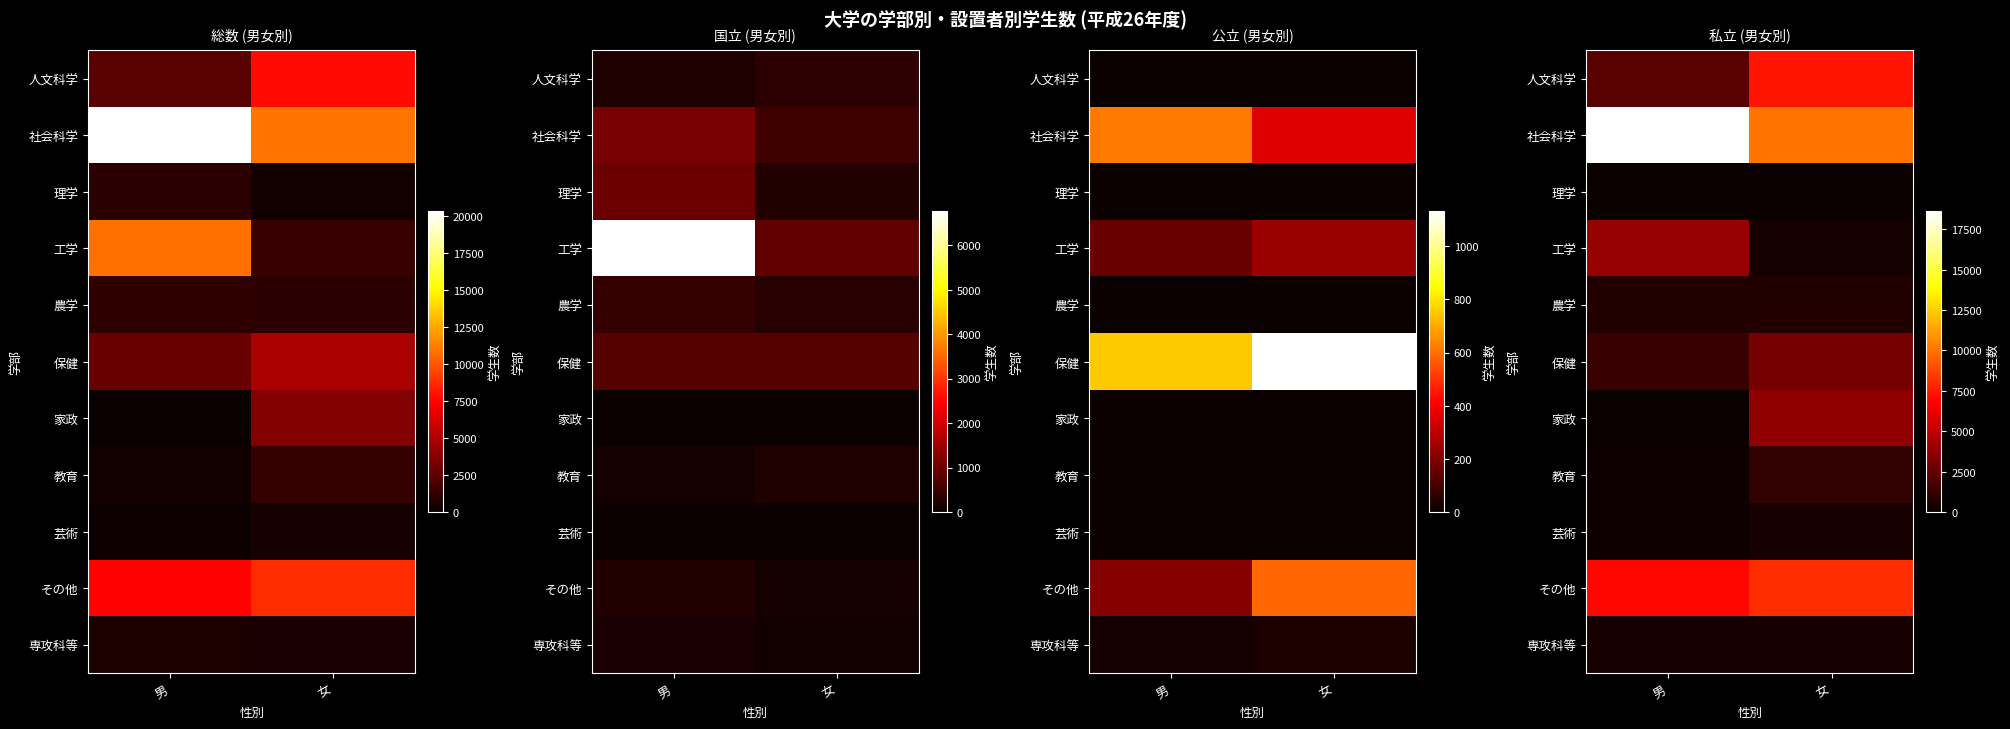

What is the approximate value of その他 at 男, to the nearest 50?

7000